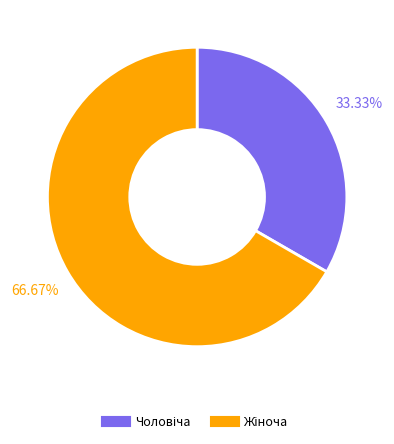

Is there a majority slice in this chart?

Yes